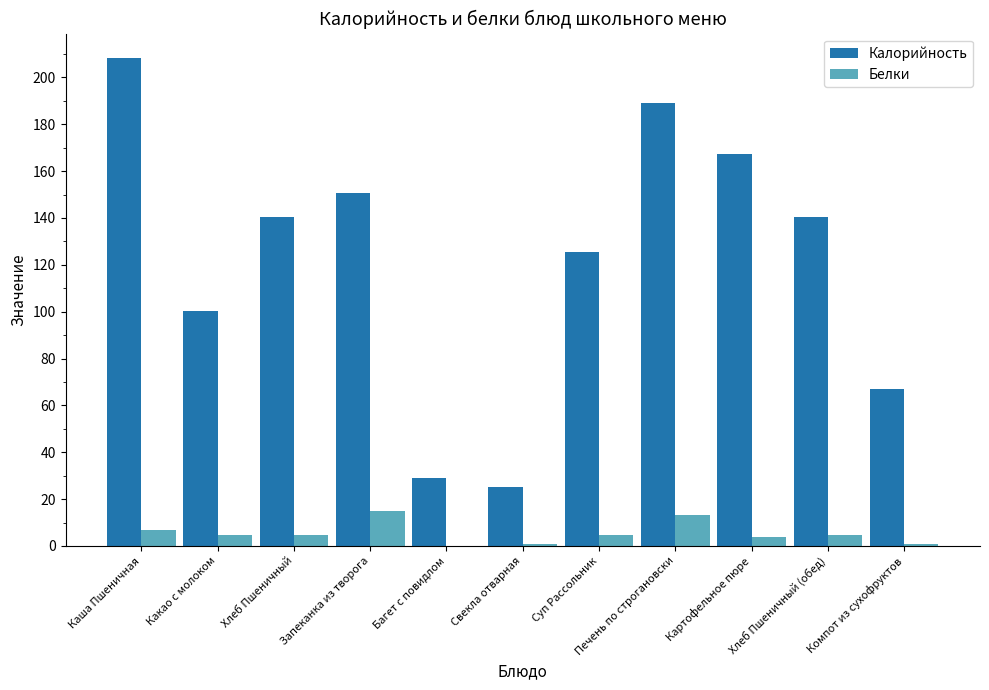

Are the bars grouped side by side (vs. stacked)?

Yes